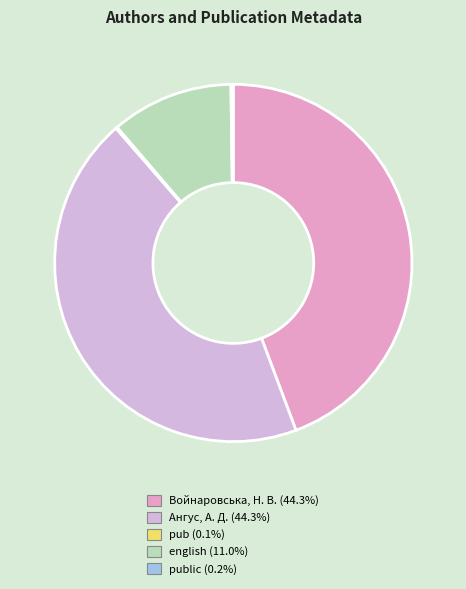

How many slices are in this pie chart?

5